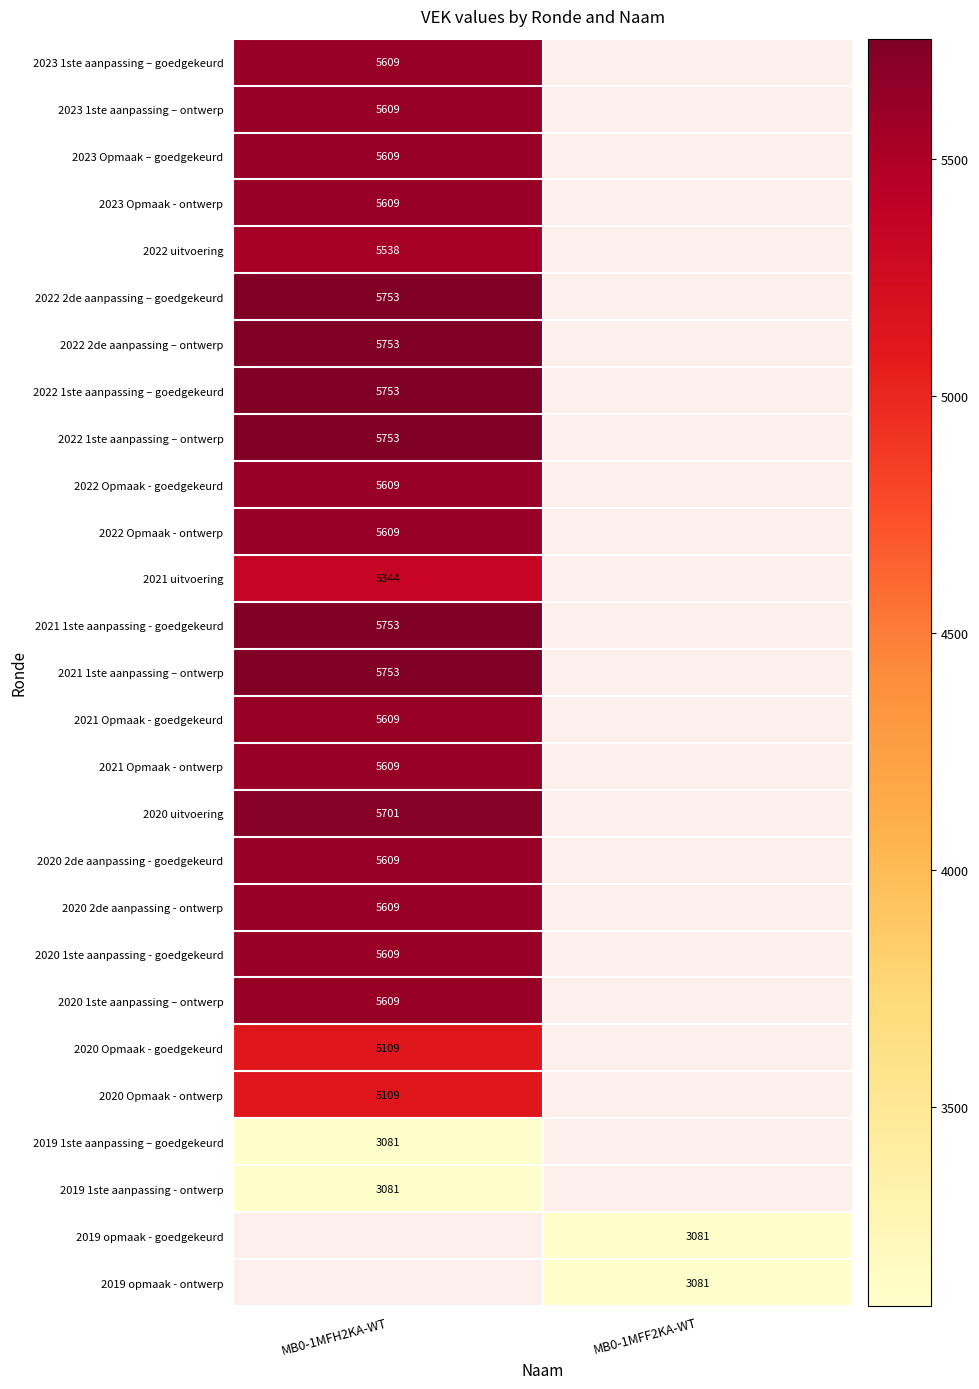

Count the number of data series in this chart.

27